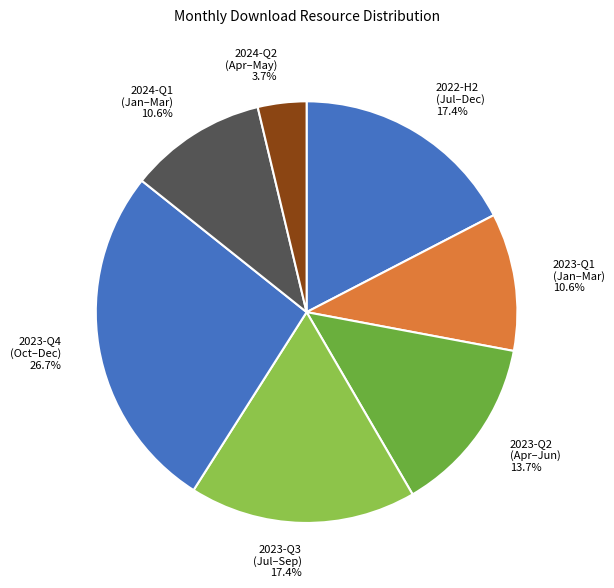

Which has a higher value, 2024-Q1 (Jan–Mar) or 2022-H2 (Jul–Dec)?

2022-H2 (Jul–Dec)